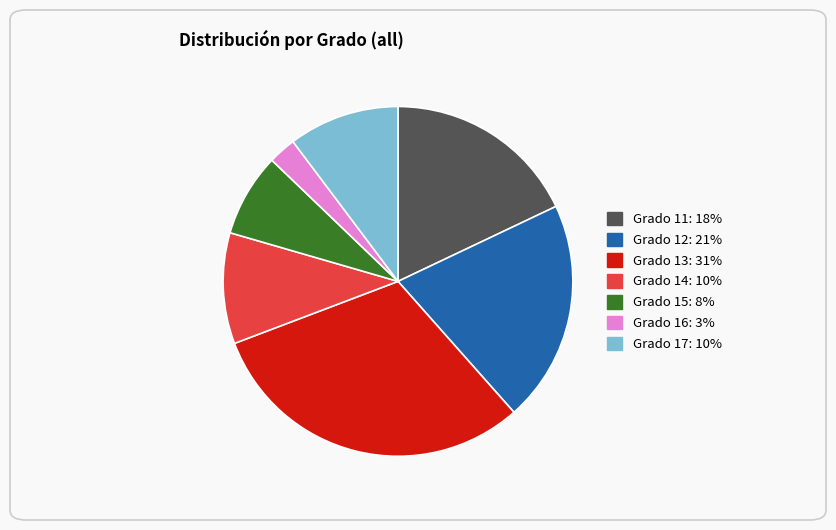

Between Grado 11 and Grado 13, which is larger?

Grado 13